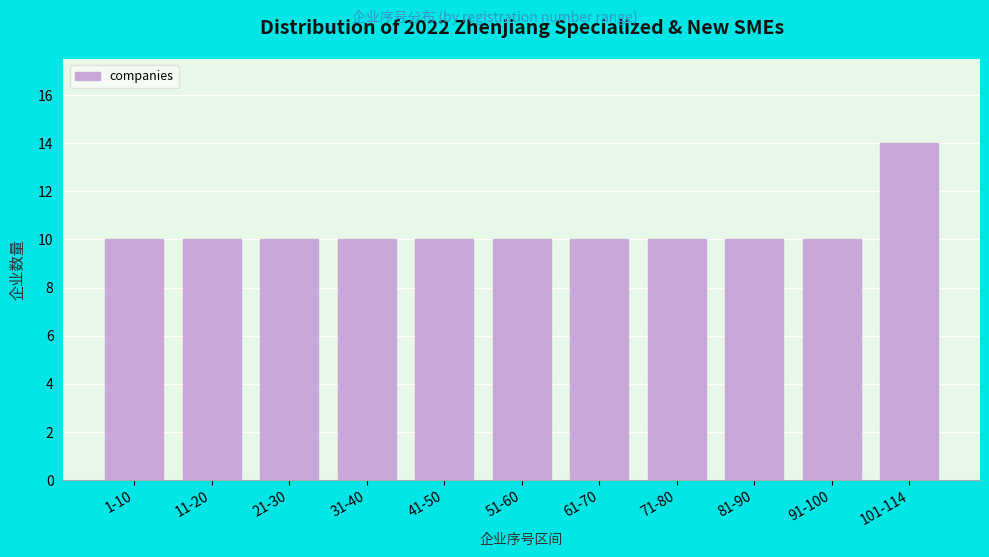

Reading left to right, extract all data points from this chart.

10	10	10	10	10	10	10	10	10	10	14